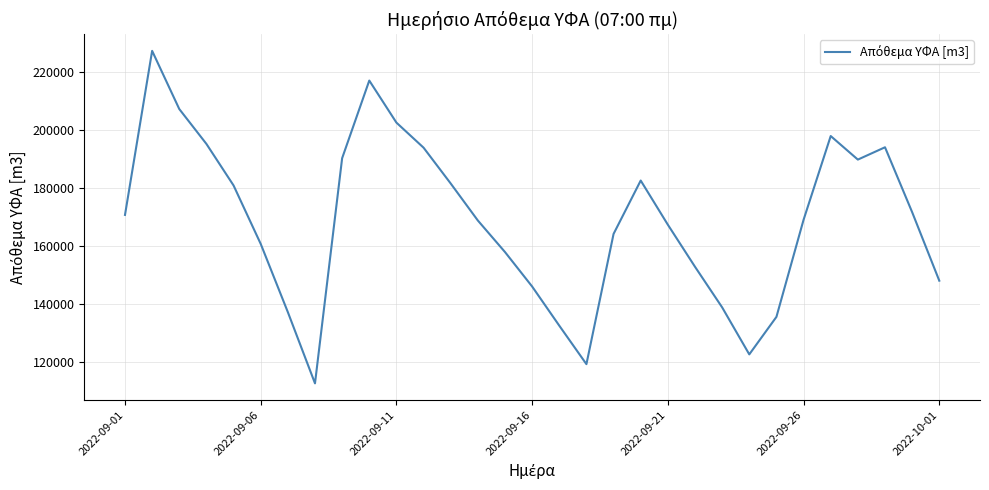

What is the difference between the maximum and minimum values?

114420.5